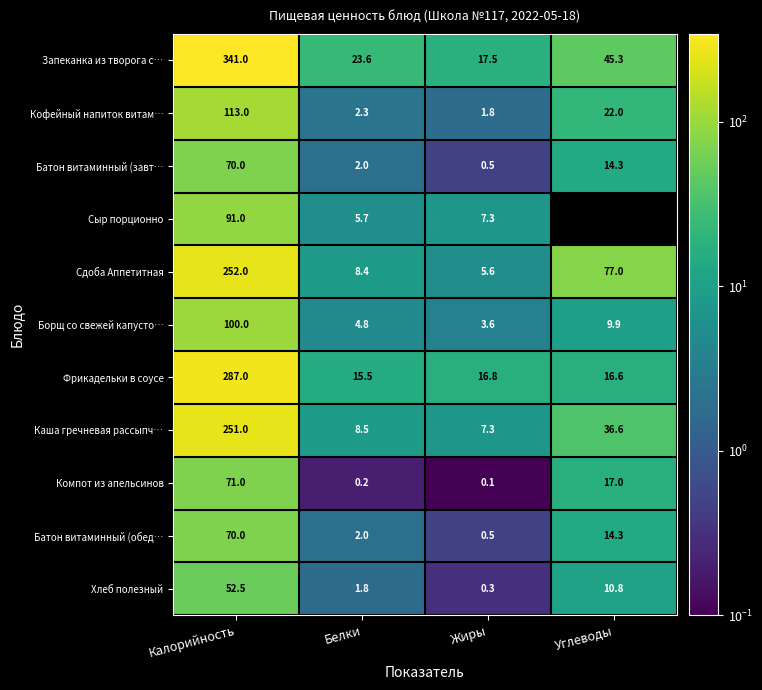

Which series has the largest total across all categories?

Запеканка из творога с…